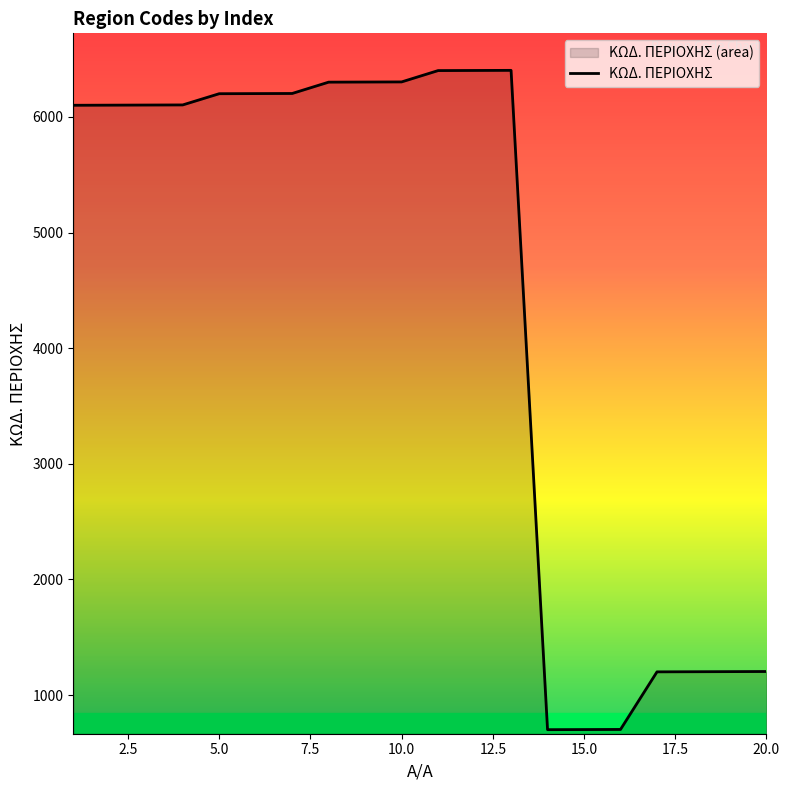

What is the difference between the second highest and second lowest values?

5700